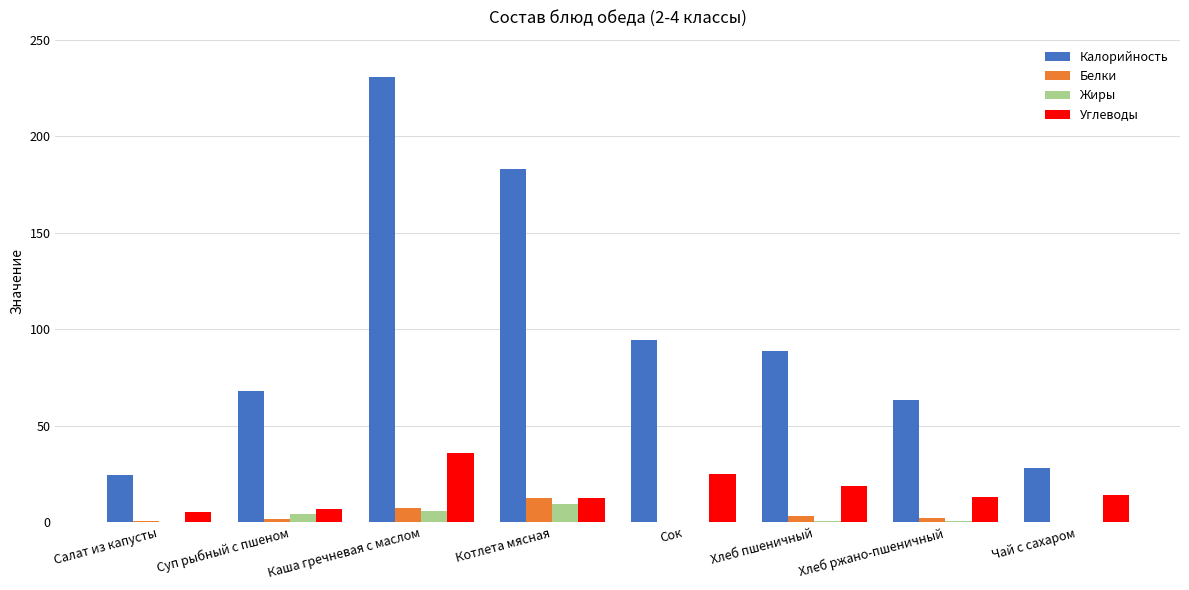

What is the approximate value of Калорийность at Котлета мясная?

183.0